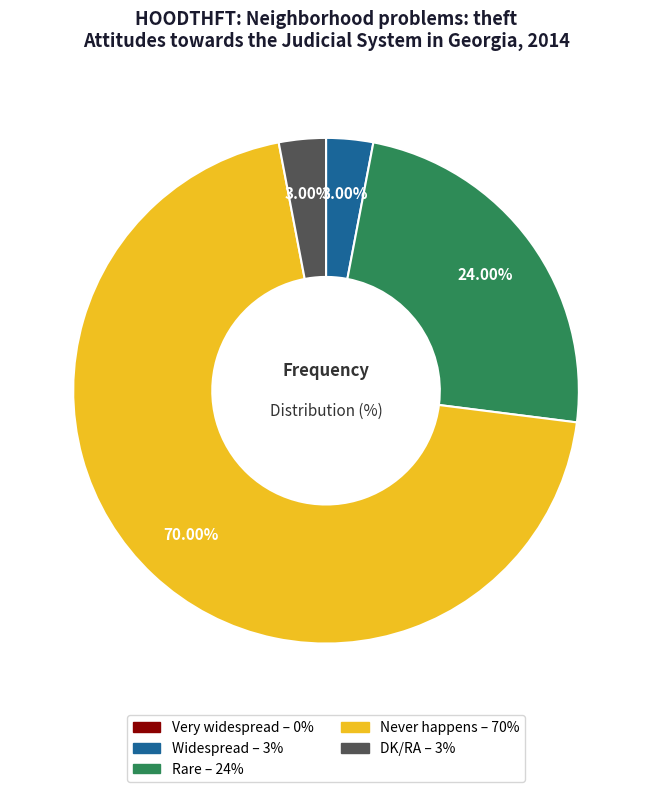

What is the ratio of the value at Rare to the value at Never happens?

0.3